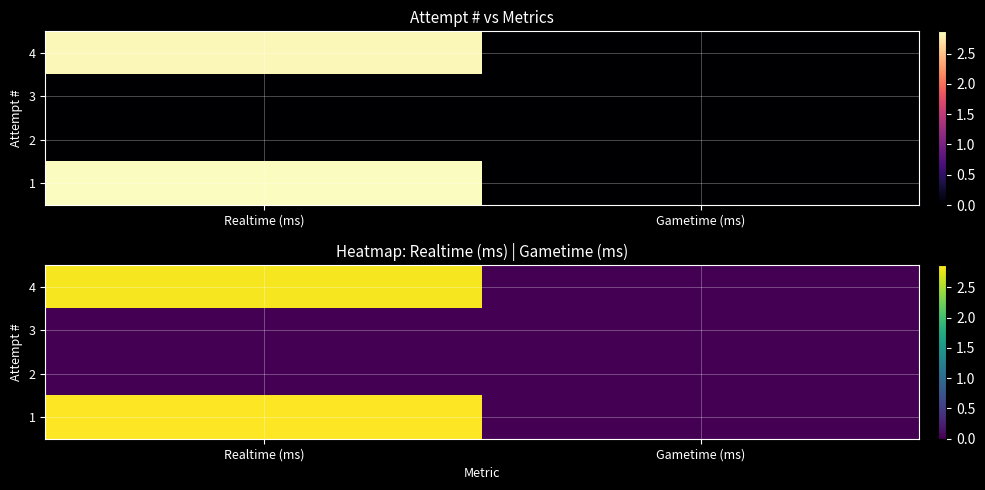

Between Gametime (ms) and Realtime (ms), which is larger?

Realtime (ms)